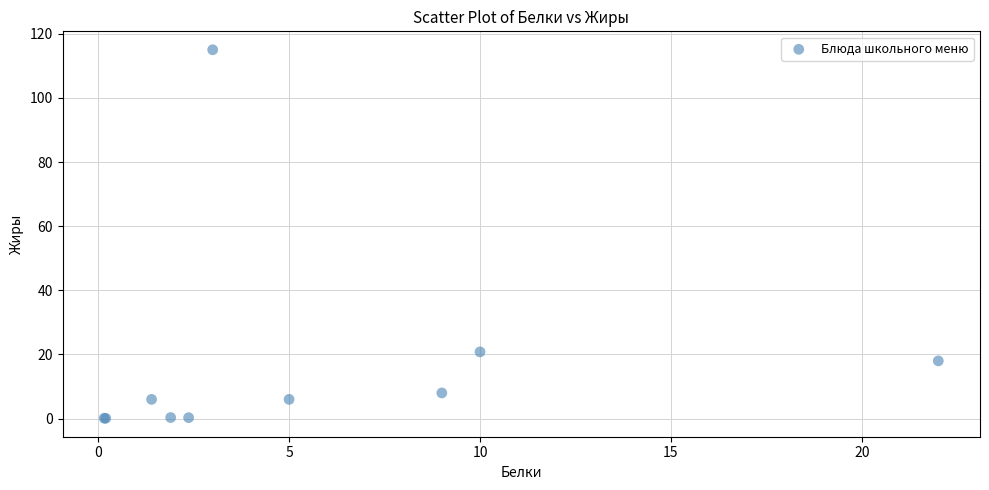

What Y value in the scatter plot is closest to 57?

20.8